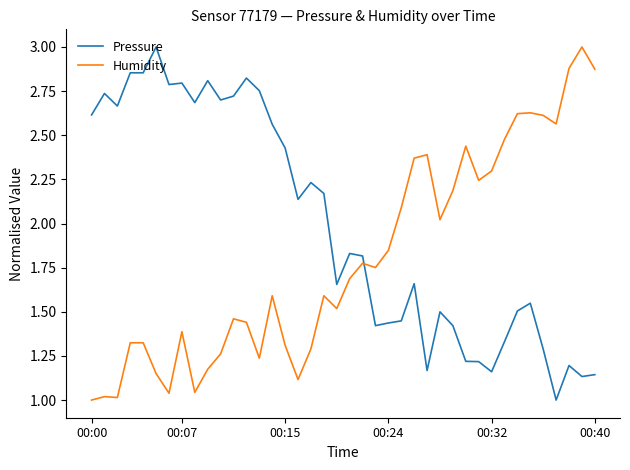

Which series has the largest total across all categories?

Pressure